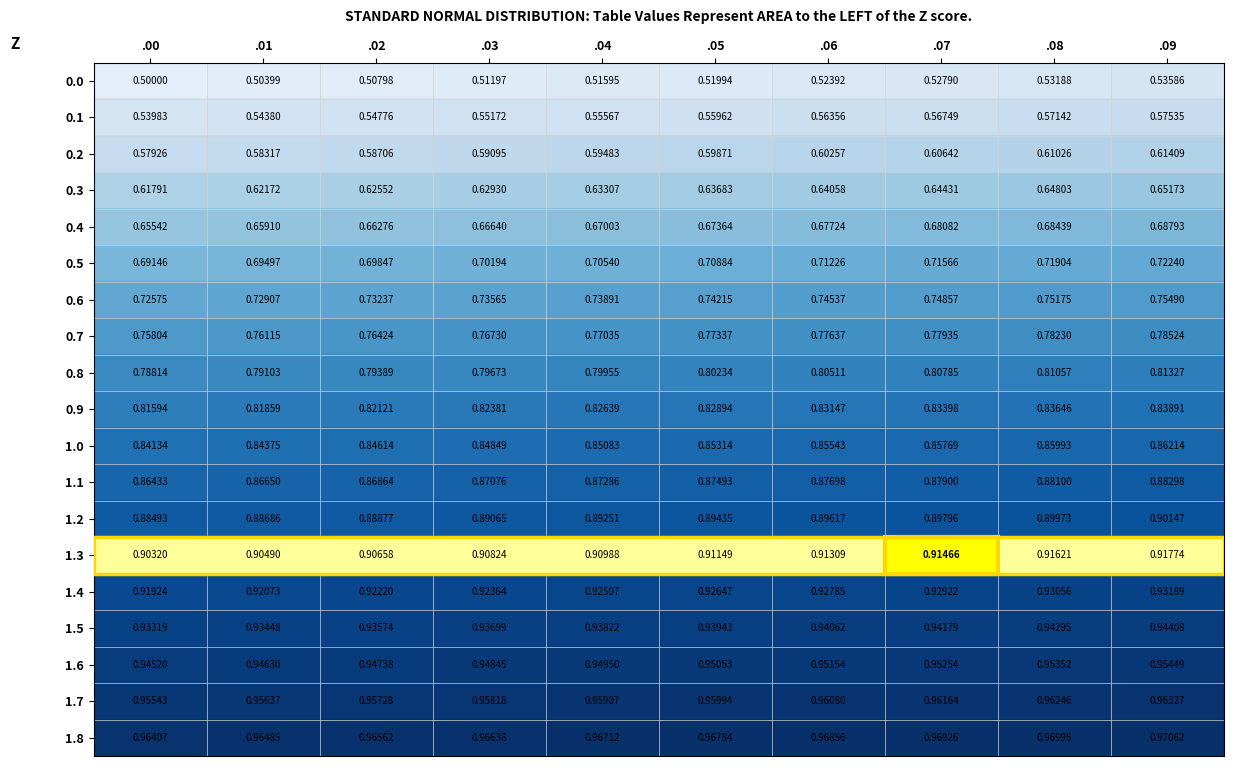

What is the total value across all series at .01?

14.9